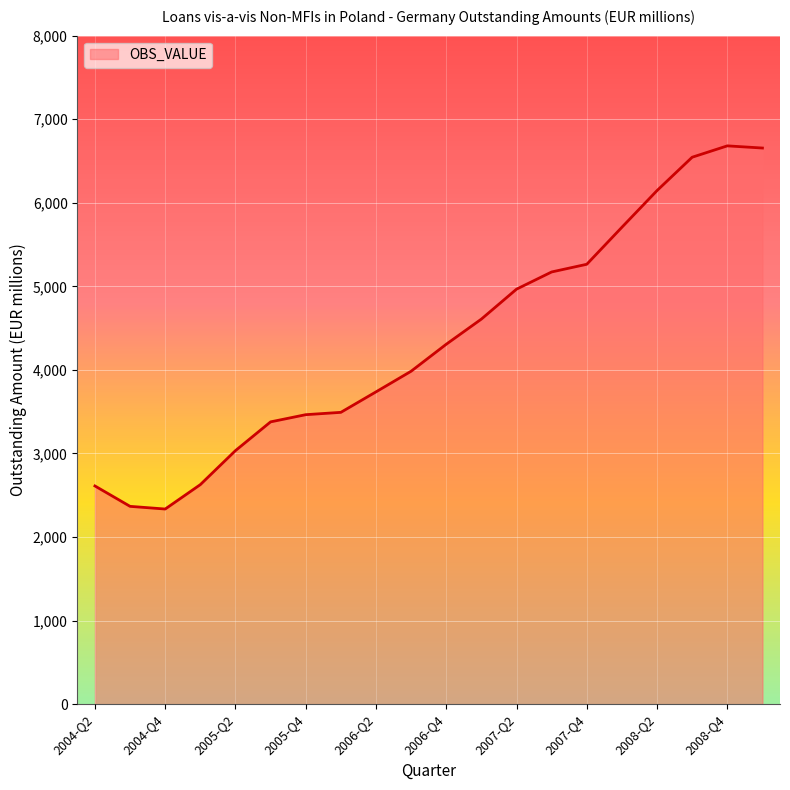

What is the greatest value displayed?

6681